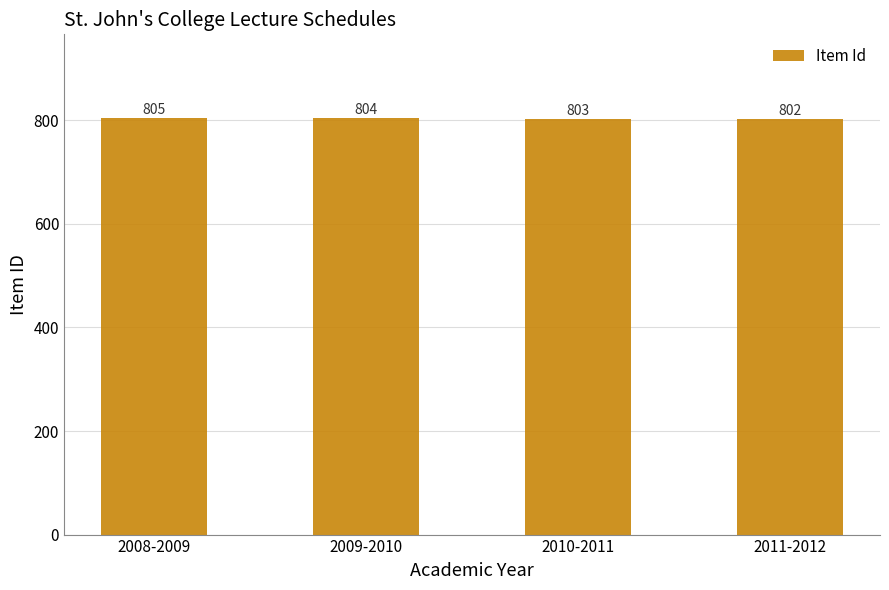

How many series are shown in this chart?

1